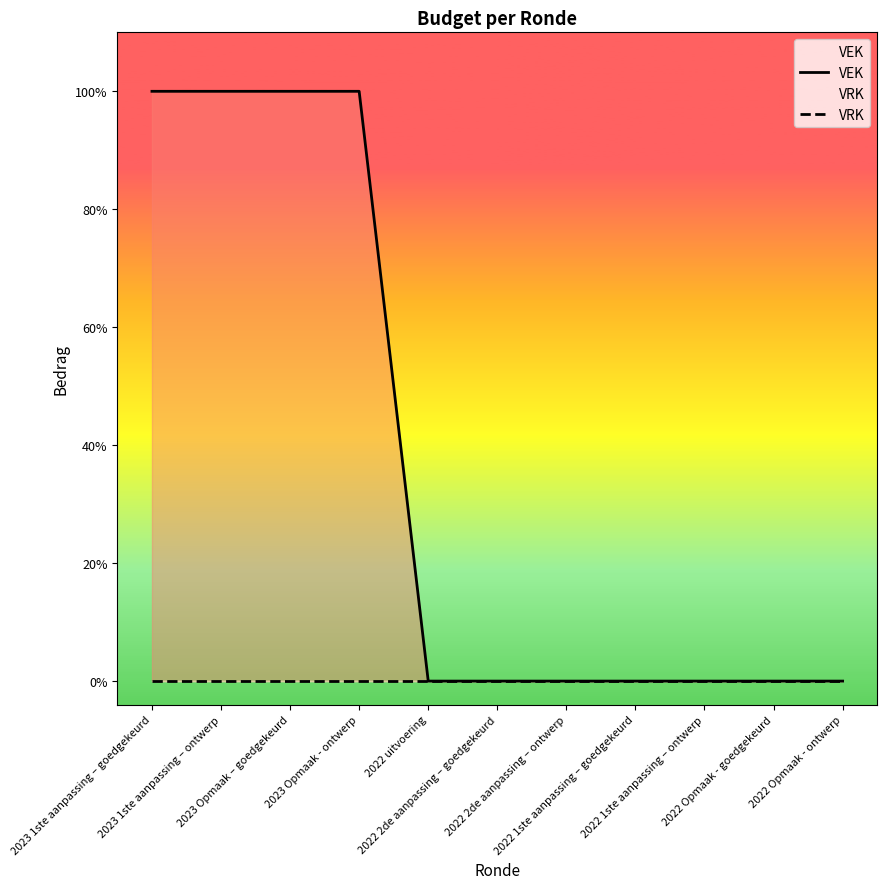

Where is VEK nearest to the value 2500?

2023 1ste aanpassing – goedgekeurd